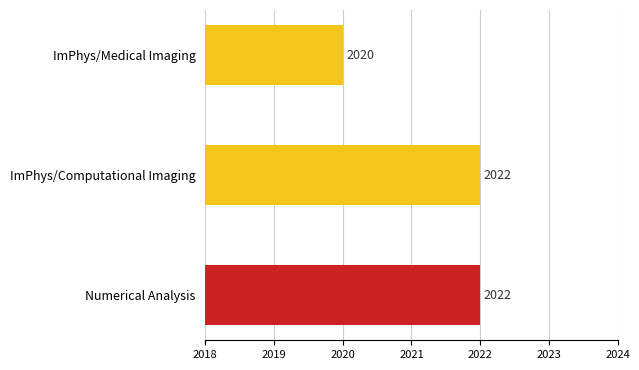

True or false: the data shows 2020 at ImPhys/Medical Imaging.

True